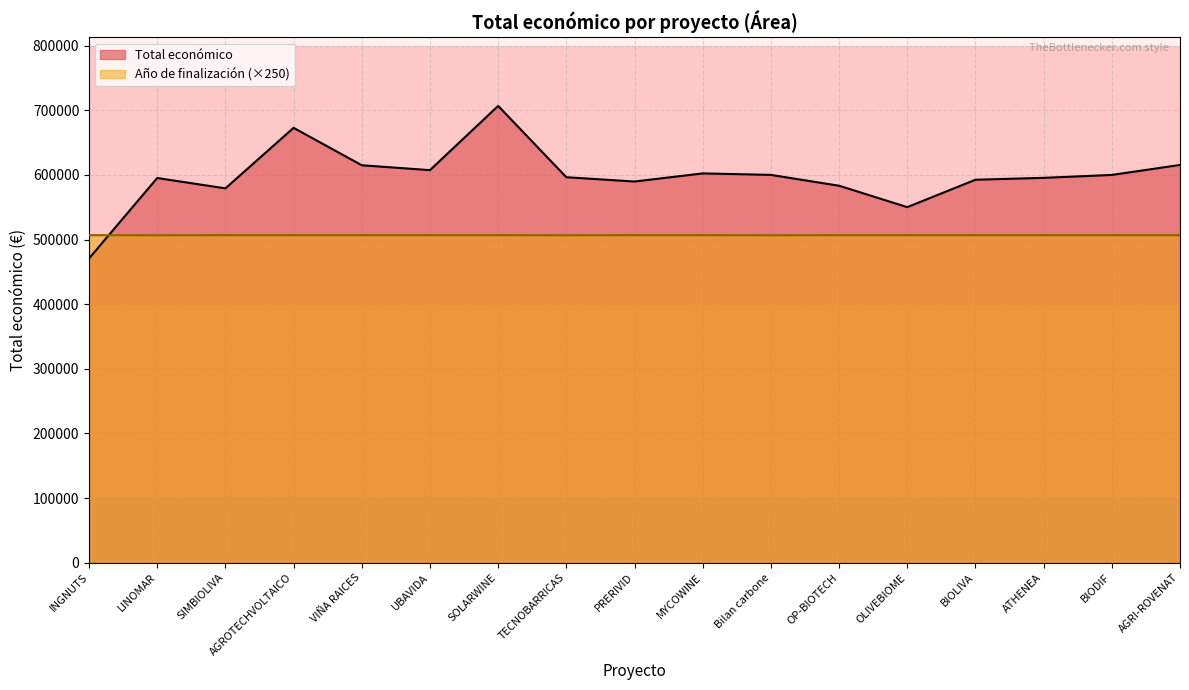

What is the difference between the Total económico values at PRERIVID and ATHENEA?

5705.0